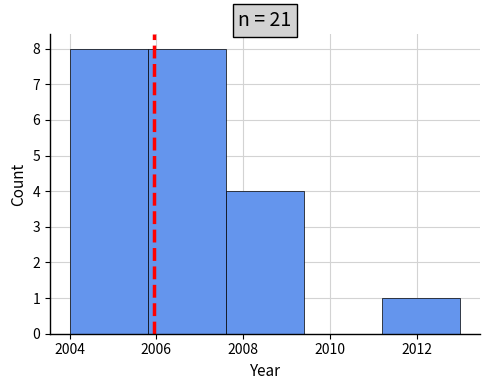

Reading left to right, transcribe this chart: for each bar, give the range it covers on the x-axis and its height. The values are not printed on the chart, so give them approximately, as read against the axis.

2004.0 to 2005.8: 8
2005.8 to 2007.6: 8
2007.6 to 2009.4: 4
2009.4 to 2011.2: 0
2011.2 to 2013.0: 1